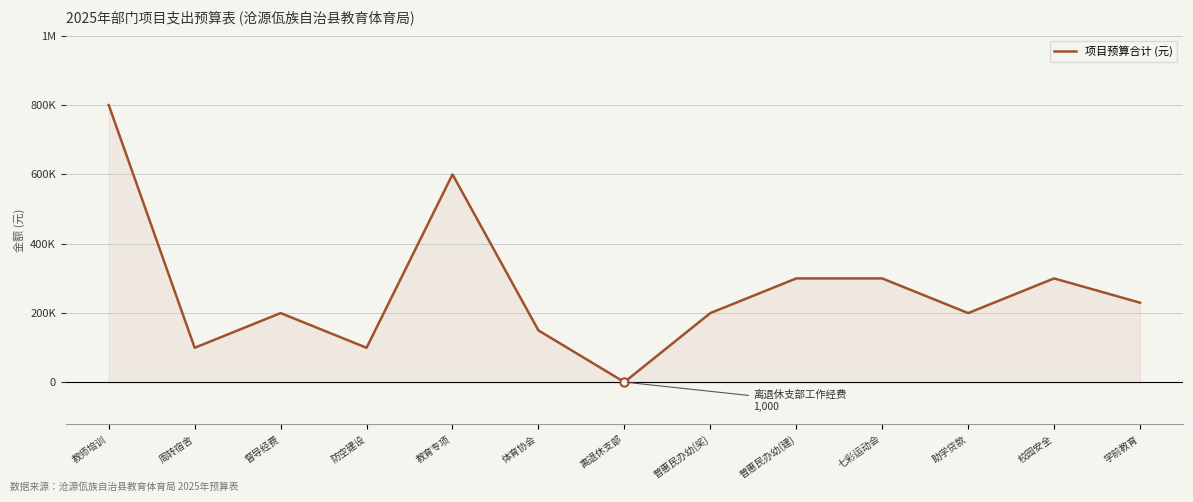

What is the difference between the values at 周转宿舍 and 督导经费?

100000